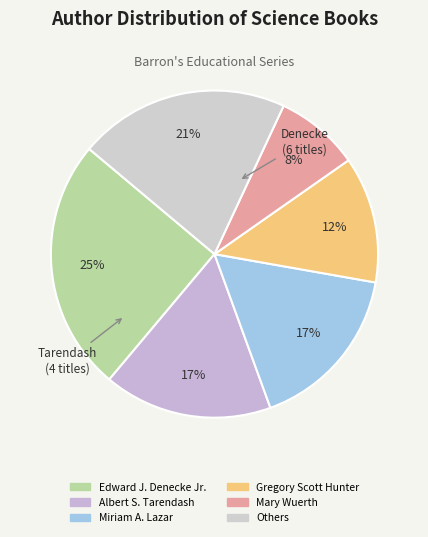

How many slices are in this pie chart?

6